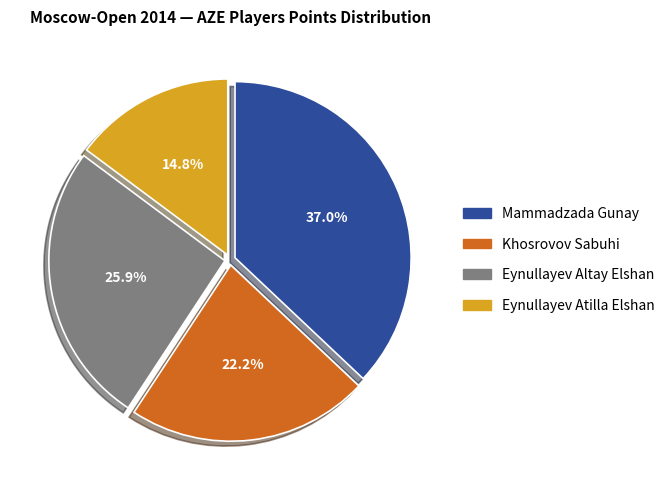

To the nearest percent, what is the difference between the largest and smallest slice percentages?

22%